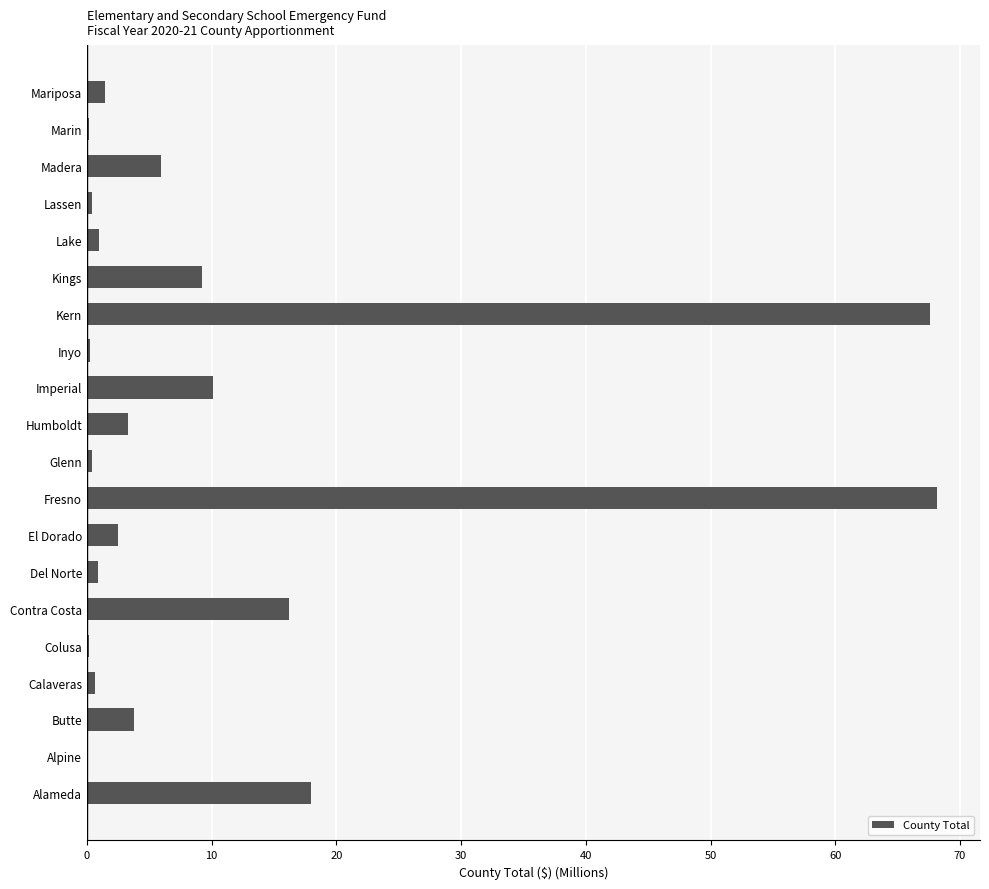

What is the greatest value displayed?

68.2